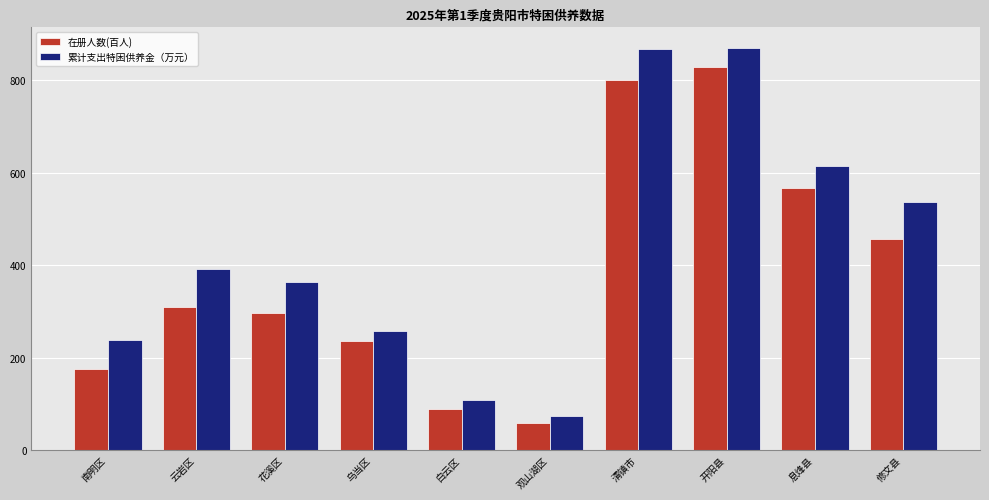

What is the label of the 1st bar from the left?

南明区